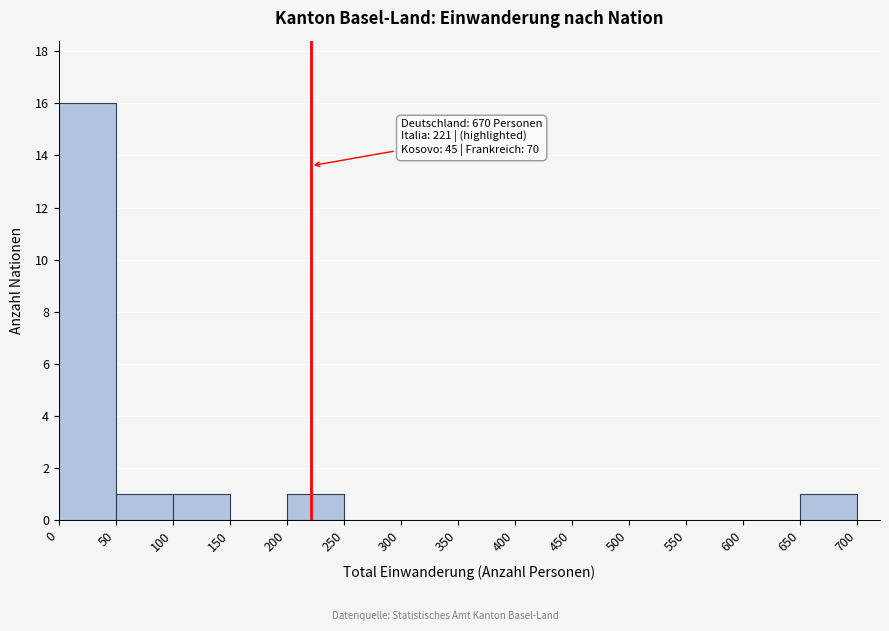

Which range on the x-axis has the tallest bar?

0 to 50